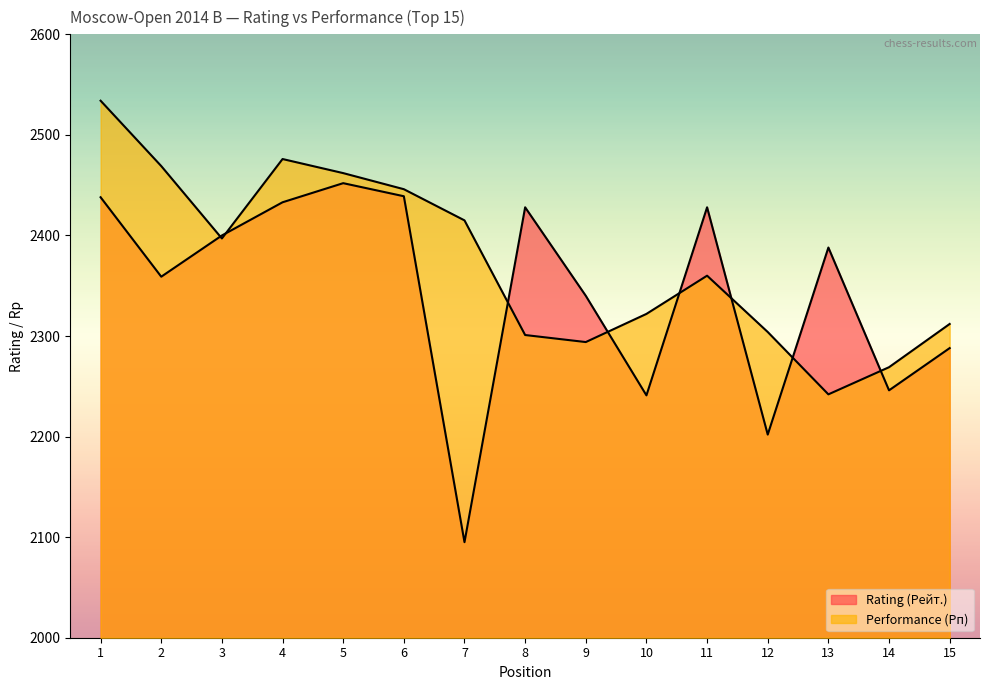

What is the difference between the second highest and minimum values in the Rating (Рейт.) series?

344